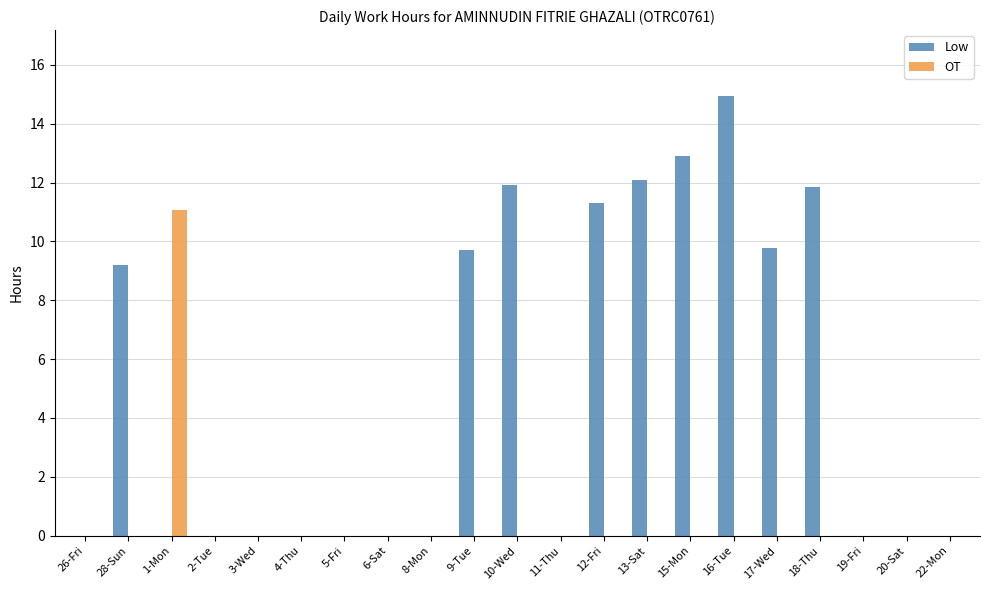

The OT series shows 0.0 at 28-Sun. True or false?

True